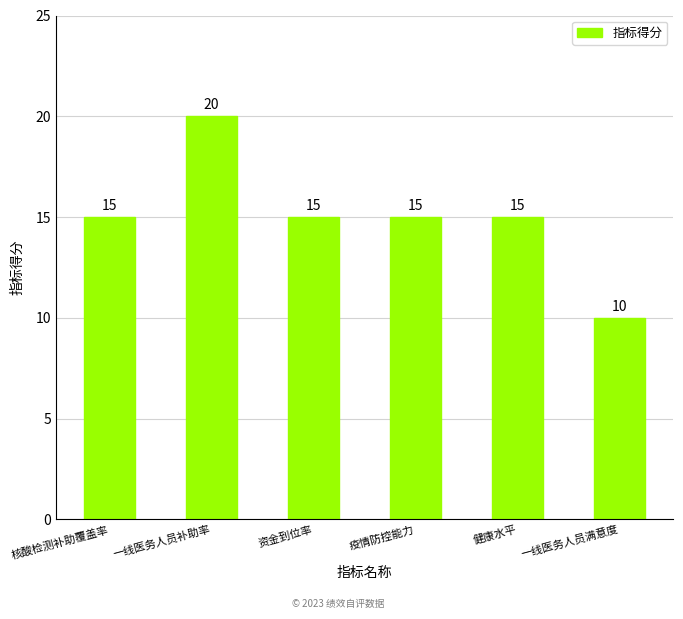

Which label corresponds to the largest value in the chart?

一线医务人员补助率